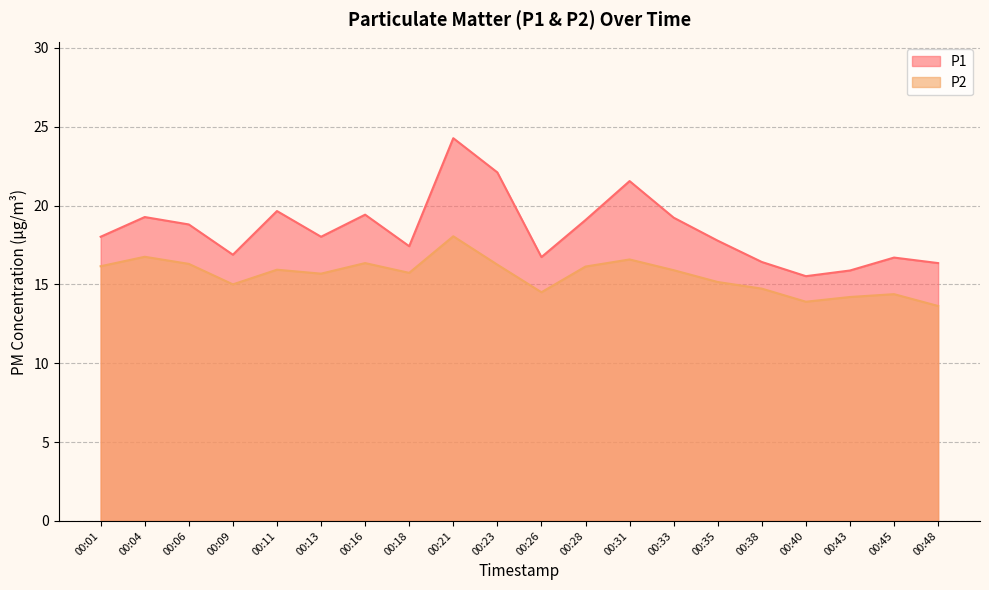

True or false: P1 and P2 cross at least once.

False